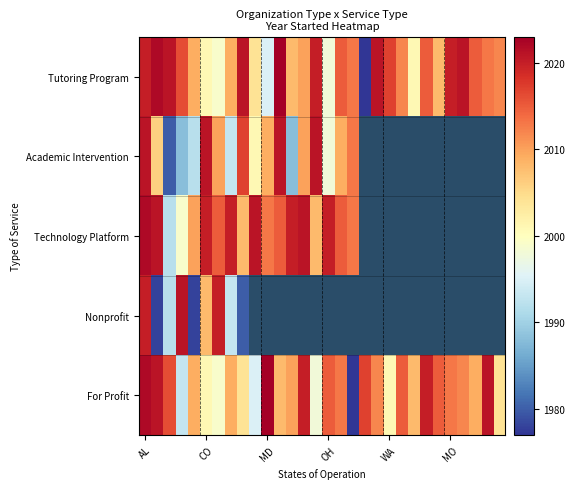

Count the number of data series in this chart.

5